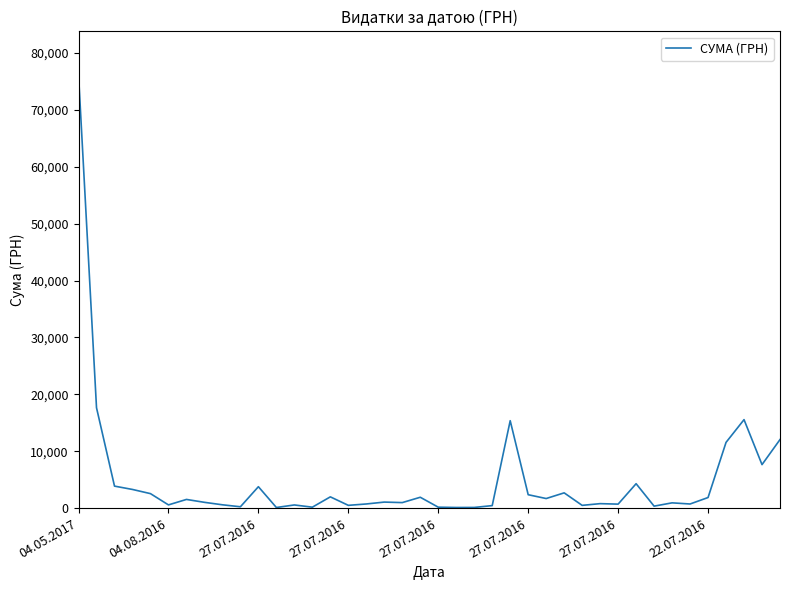

What is the greatest value displayed?

76202.7